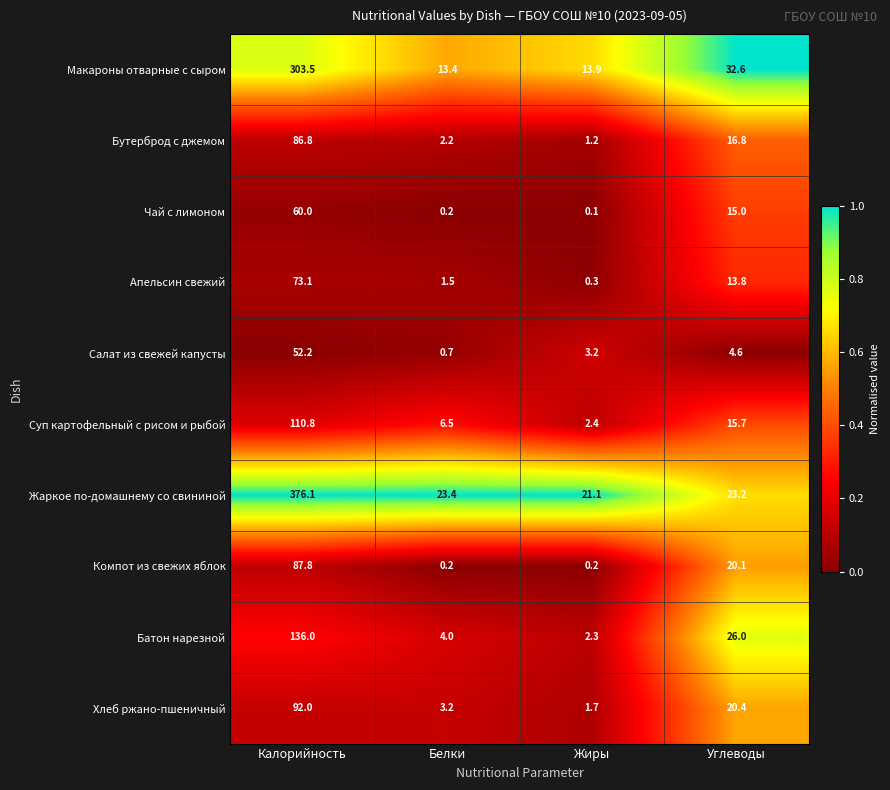

Which series has the widest spread of values?

Жаркое по-домашнему со свининой